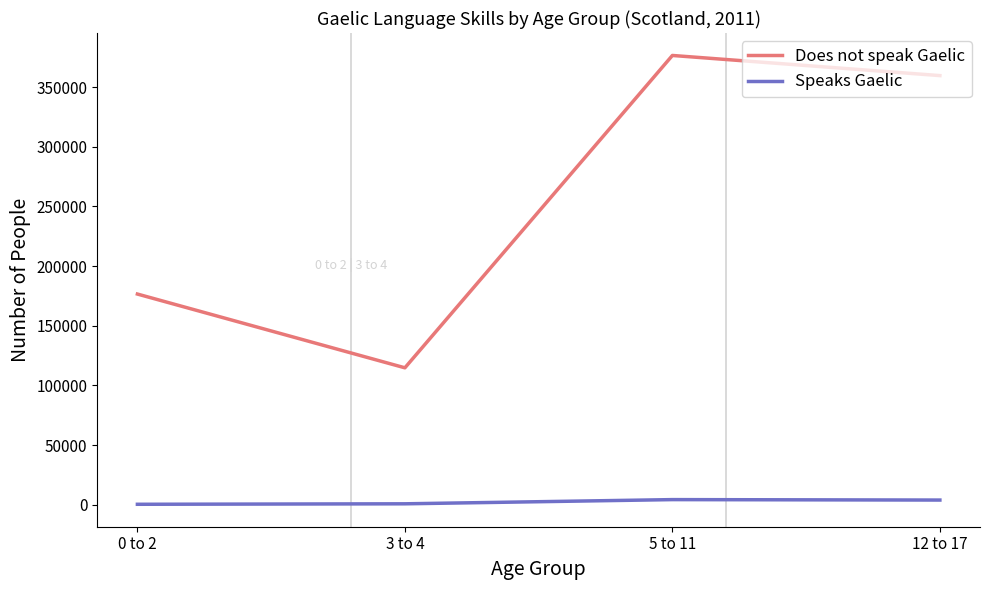

Rank the series by their maximum value, from lowest to highest.

Speaks Gaelic, Does not speak Gaelic